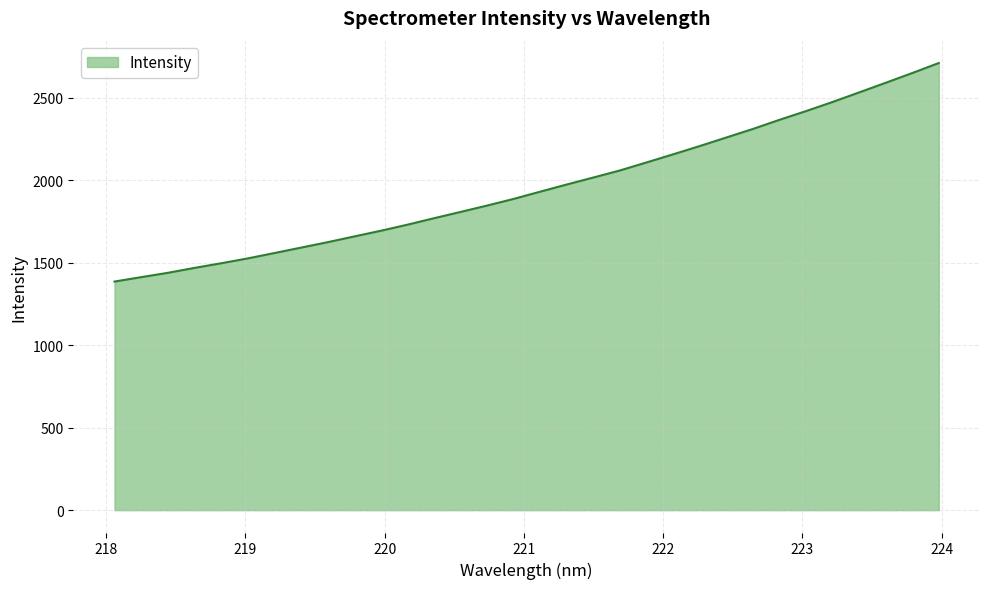

Reading left to right, list all the values displayed in this chart.

1385.4	1412.0	1438.2	1468.0	1496.0	1525.4	1557.9	1590.8	1623.6	1658.4	1693.0	1729.7	1768.9	1807.1	1845.8	1886.2	1930.1	1973.6	2015.9	2058.7	2107.3	2156.4	2206.5	2258.2	2310.1	2365.4	2418.3	2473.7	2531.6	2590.0	2649.1	2709.8